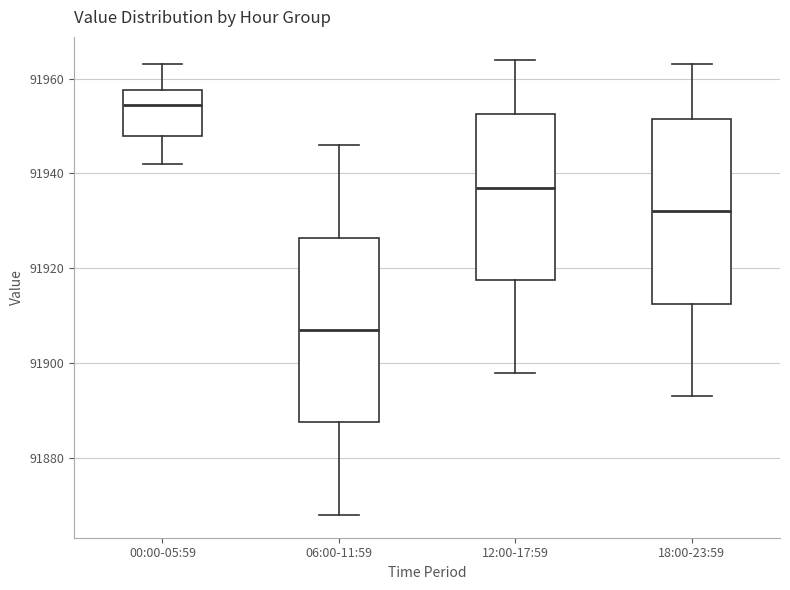

Reading left to right, transcribe this box plot: for each box, give where its median line is, the range the box spans, and where its two whiskers end, as read against the y-axis. The values are not printed on the chart, so give them approximately, as read against the axis.

00:00-05:59: median 91954, box 91948 to 91958, whiskers 91942 to 91964
06:00-11:59: median 91908, box 91888 to 91926, whiskers 91868 to 91946
12:00-17:59: median 91938, box 91918 to 91952, whiskers 91898 to 91964
18:00-23:59: median 91932, box 91912 to 91952, whiskers 91894 to 91964